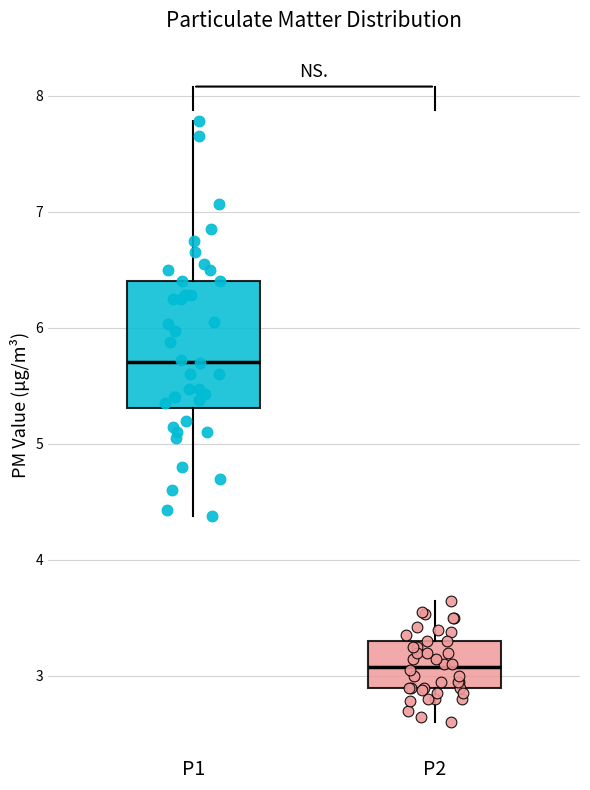

Where does the median line of the box for P1 sit on the y-axis? The values are not printed on the chart, so give them approximately, as read against the axis.

5.7